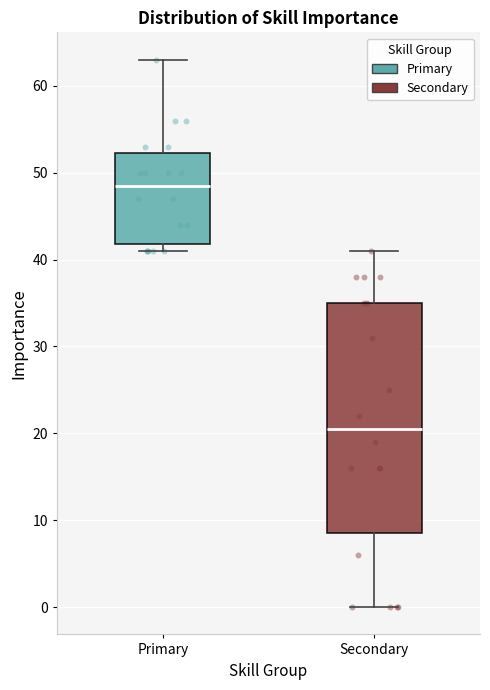

Reading left to right, transcribe this box plot: for each box, give where its median line is, the range the box spans, and where its two whiskers end, as read against the y-axis. The values are not printed on the chart, so give them approximately, as read against the axis.

Primary: median 49, box 42 to 52, whiskers 41 to 63
Secondary: median 21, box 9 to 35, whiskers 0 to 41